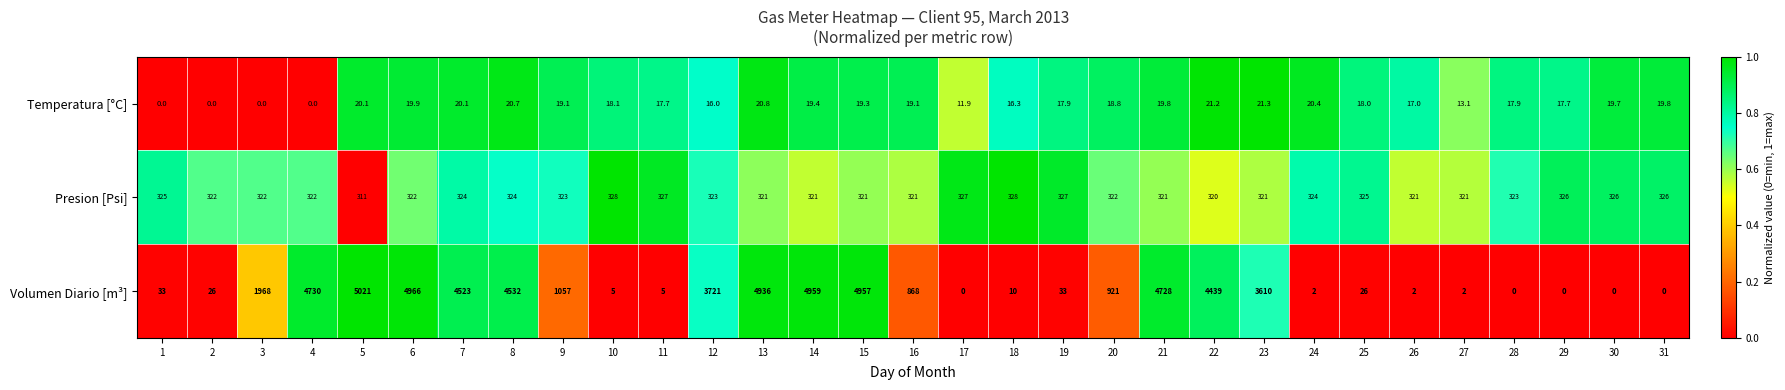

What is the difference between the maximum and minimum values in the Presion [Psi] series?

17.0